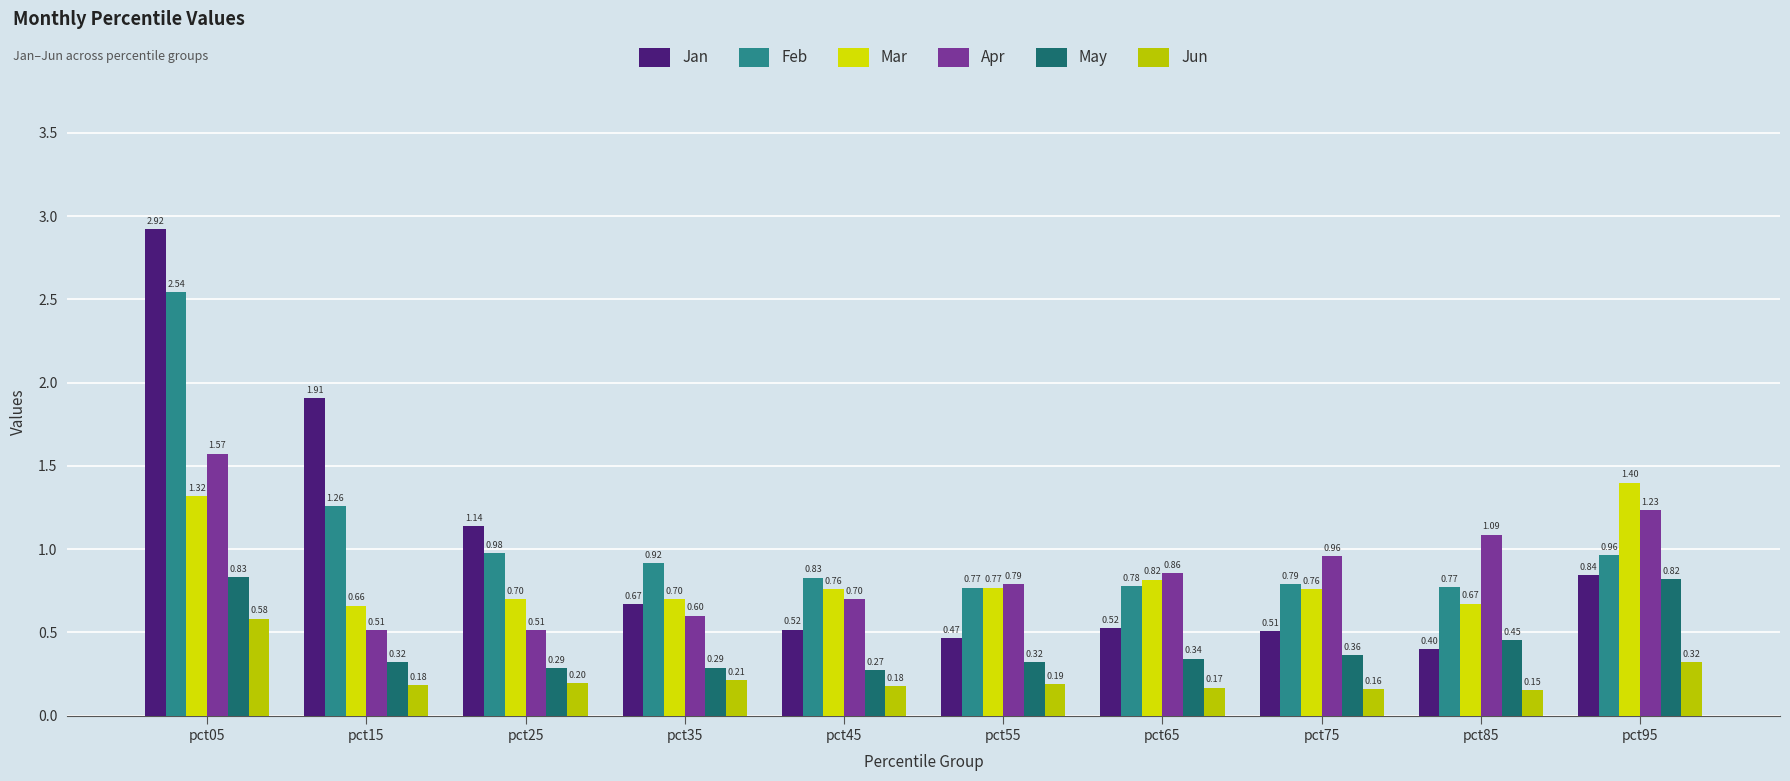

At which category is the sum across all series the highest?

pct05